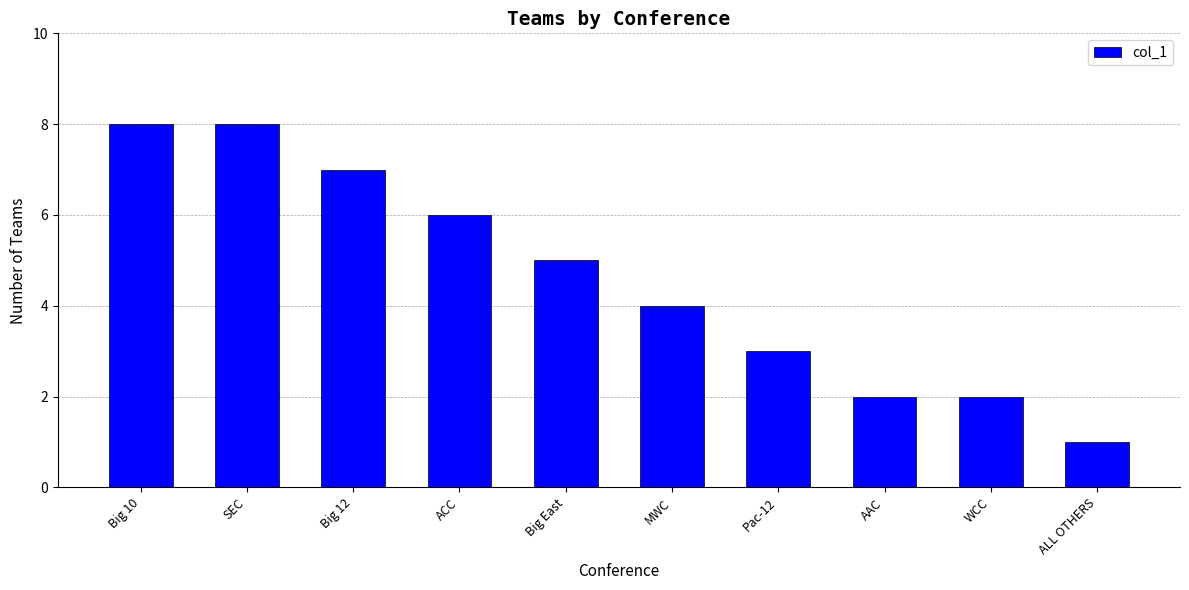

What is the change in value from MWC to ALL OTHERS?

-3